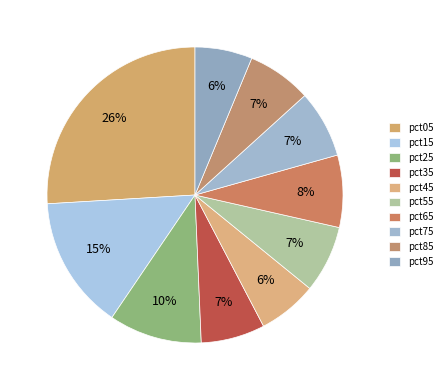

How many slices are in this pie chart?

10